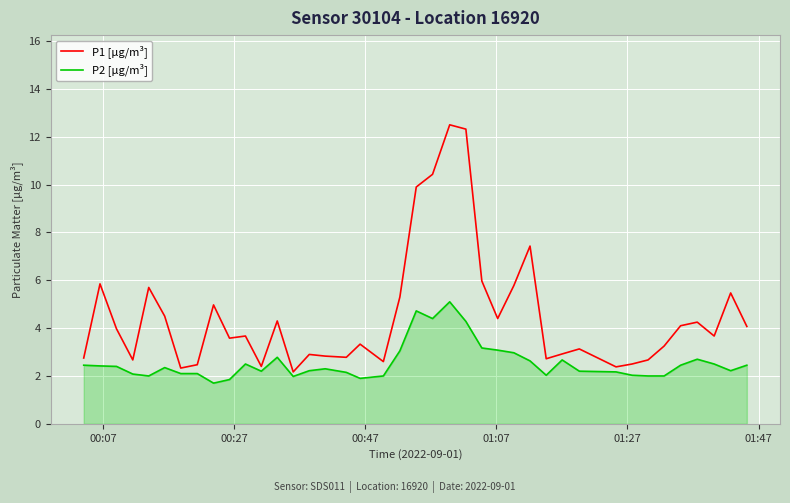

How many lines are shown in the chart?

2